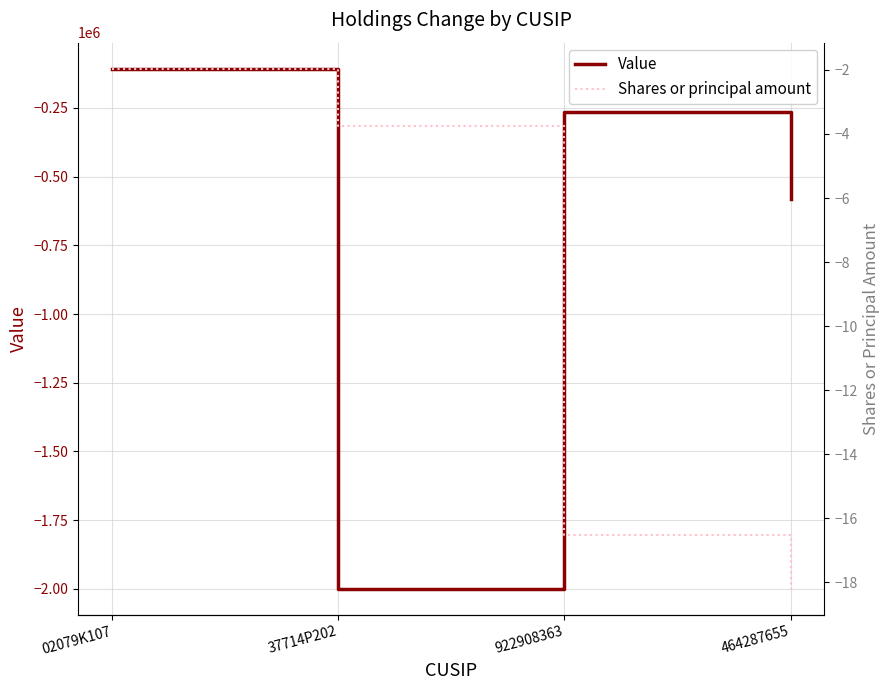

What is the minimum value for Value?

-2000000